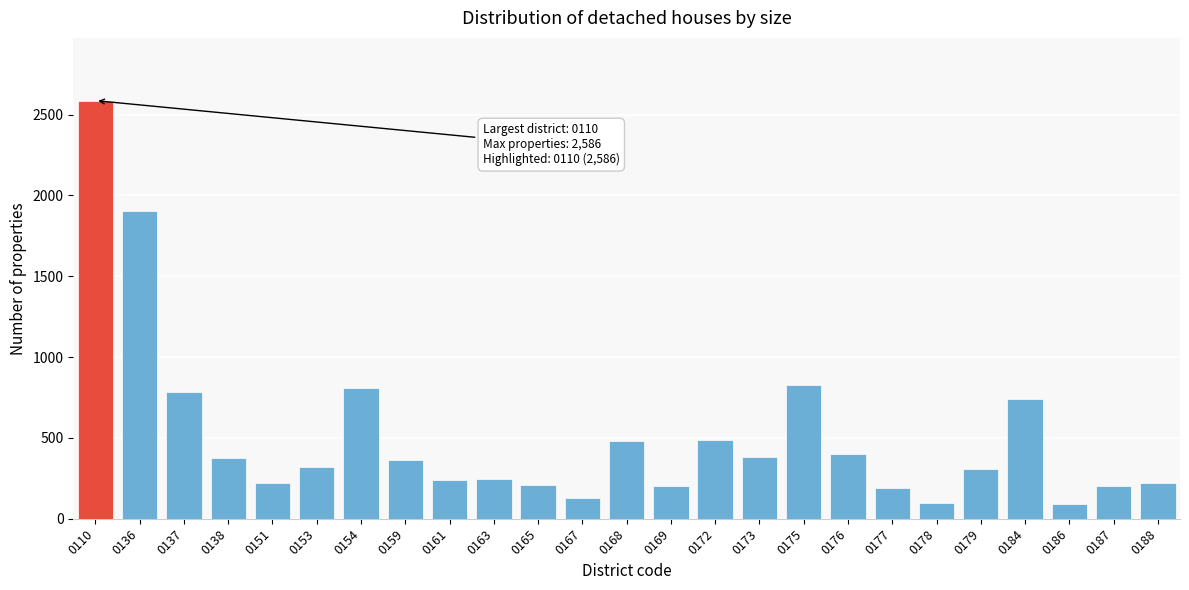

What is the difference between the second highest and minimum values?

1811